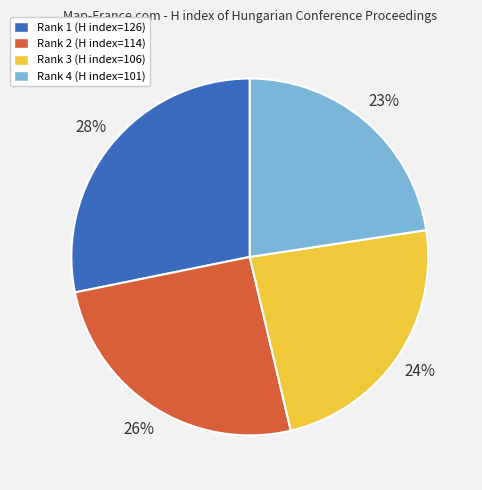

Does any single category account for the majority?

No